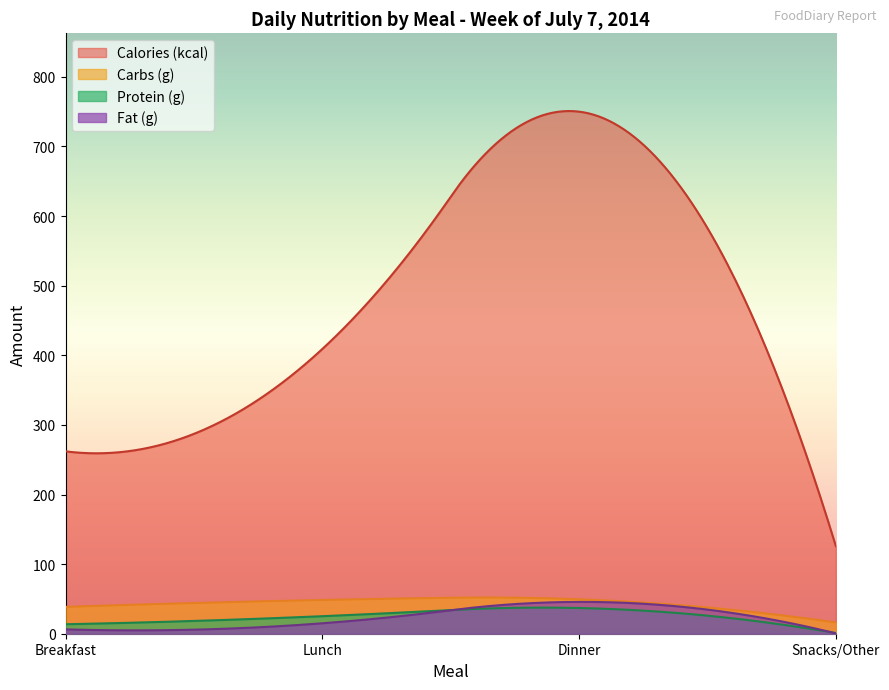

Does the chart display data point markers on the line(s)?

No